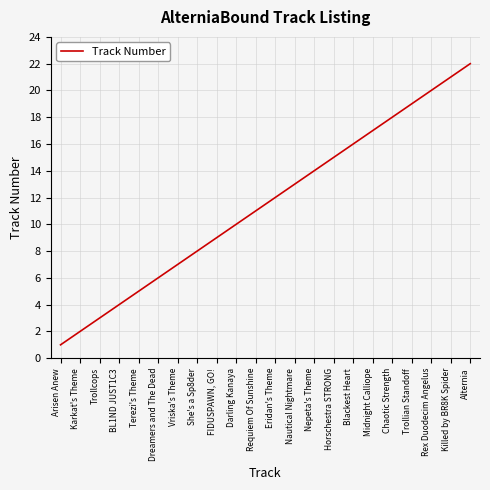

List the labels in order of value, largest first.

Alternia, Killed by BR8K Spider, Rex Duodecim Angelus, Trollian Standoff, Chaotic Strength, Midnight Calliope, Blackest Heart, Horschestra STRONG, Nepeta's Theme, Nautical Nightmare, Eridan's Theme, Requiem Of Sunshine, Darling Kanaya, FIDUSPAWN, GO!, She's a Sp8der, Vriska's Theme, Dreamers and The Dead, Terezi's Theme, BL1ND JUST1C3, Trollcops, Karkat's Theme, Arisen Anew